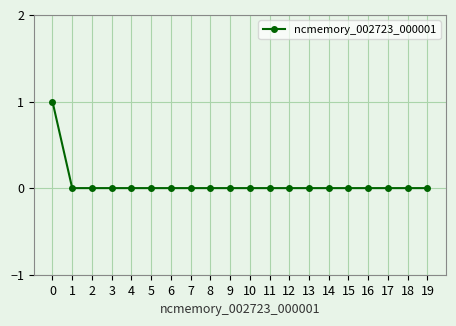

Reading left to right, list all the values displayed in this chart.

1	0	0	0	0	0	0	0	0	0	0	0	0	0	0	0	0	0	0	0